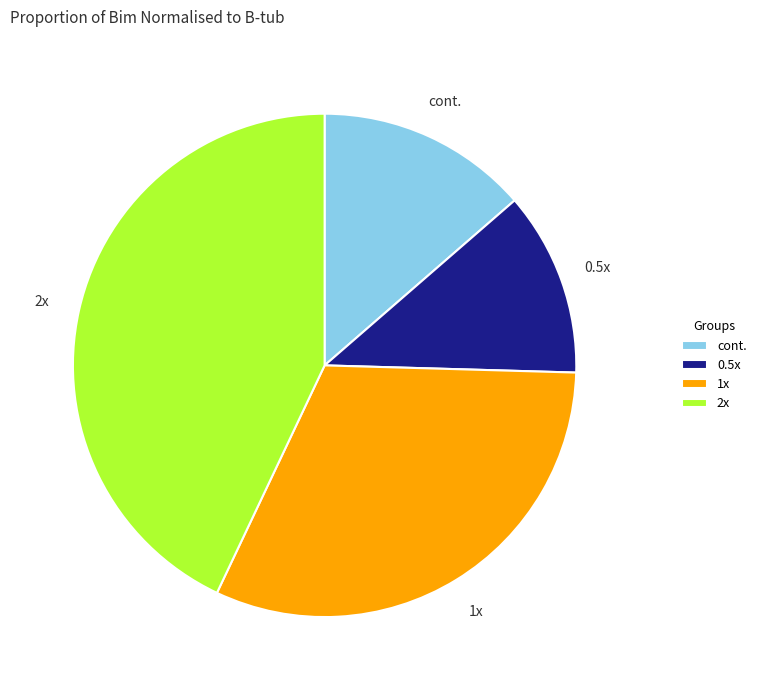

Is 1x the majority of the pie?

No